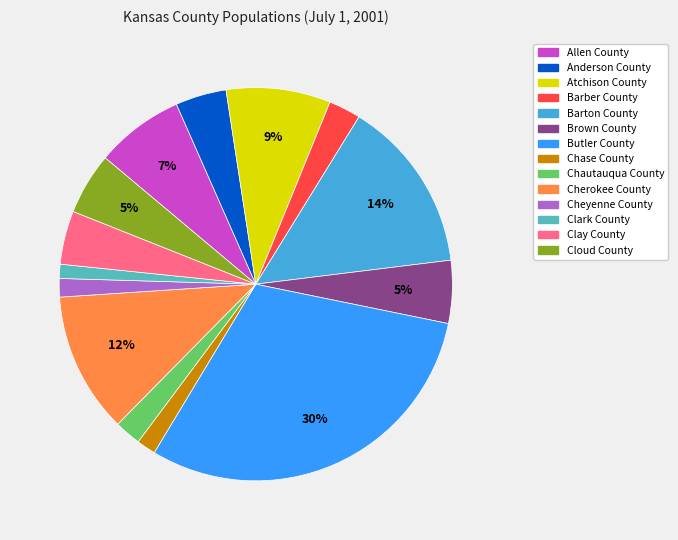

To the nearest percent, what is the difference between the largest and smallest slice percentages?

29%